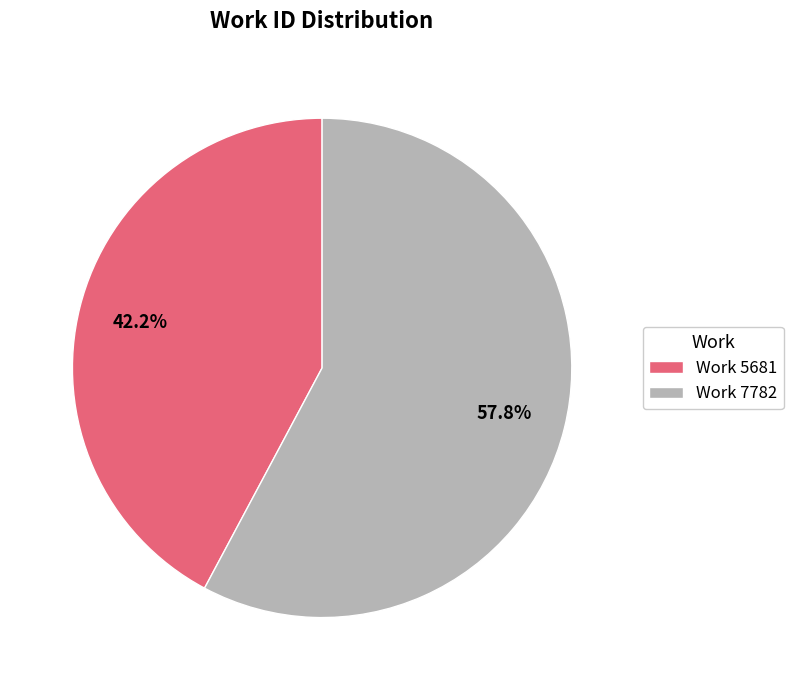

What percentage is the Work 7782 slice, to the nearest percent?

58%